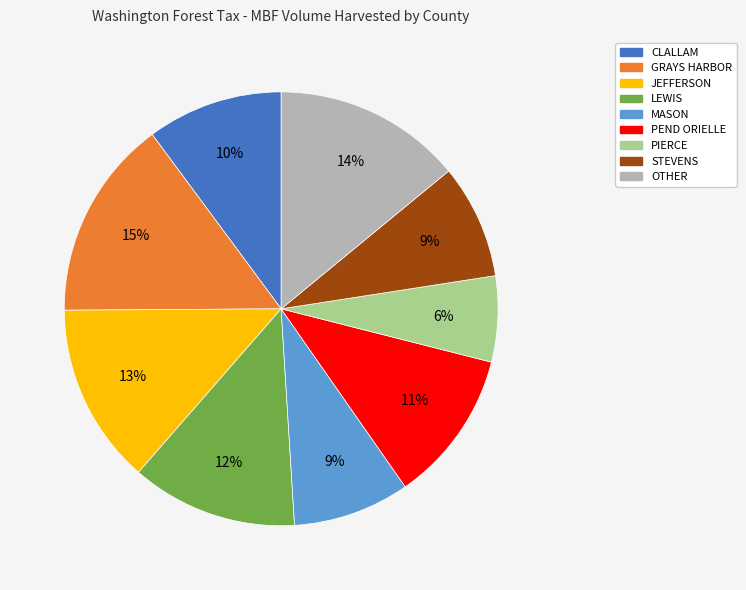

Count the number of slices in the pie.

9